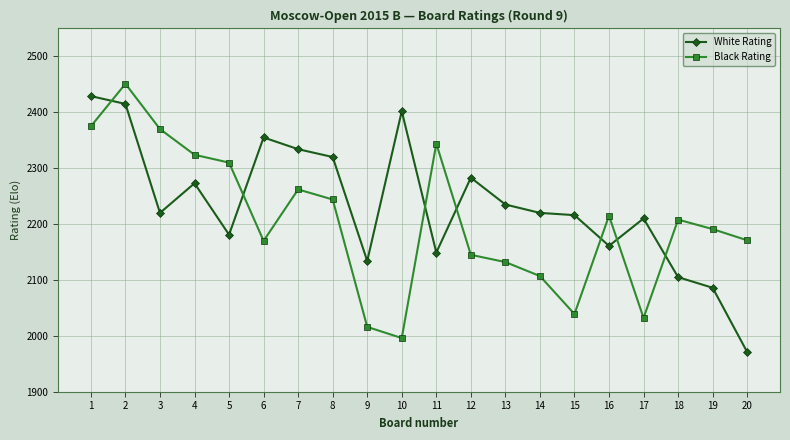

What is the maximum value shown in the chart?

2451